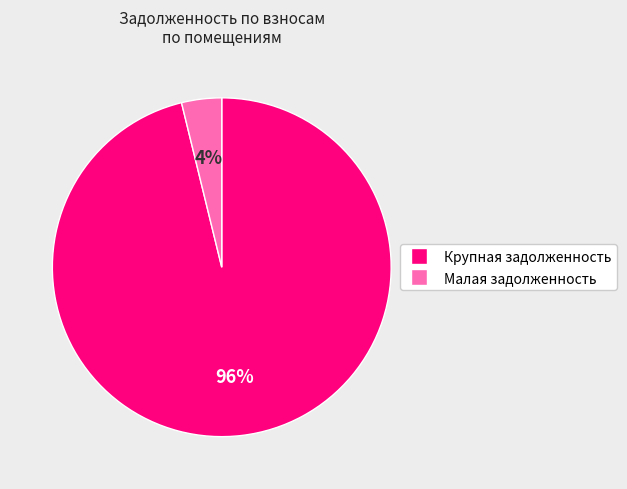

How many slices are in this pie chart?

2